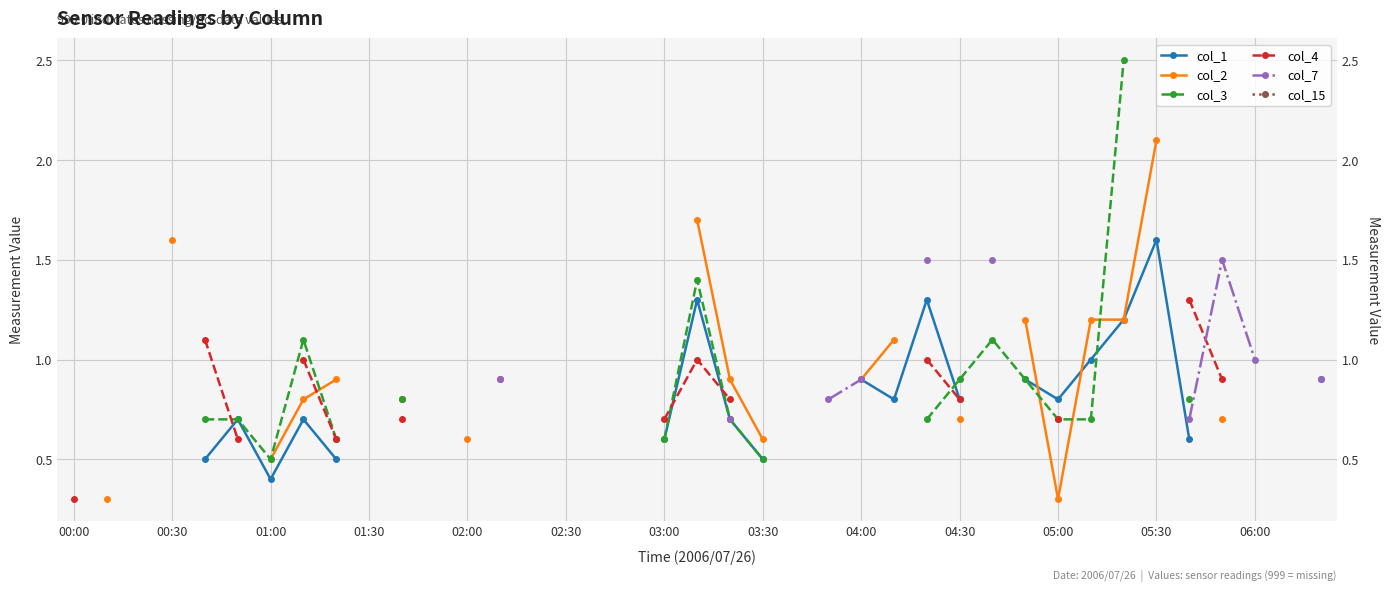

Is this an area chart (filled region under the line)?

No